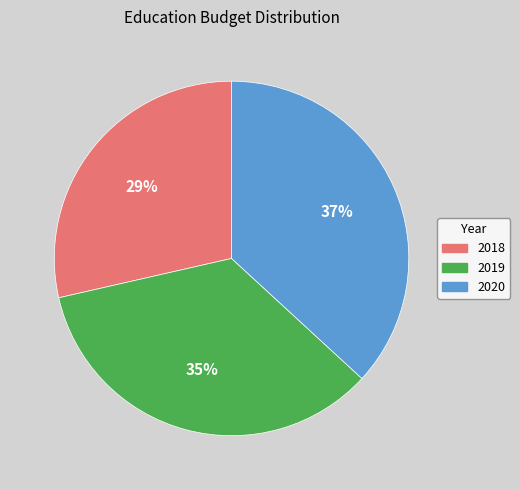

Is it true that 2020 is 37% of the pie?

True